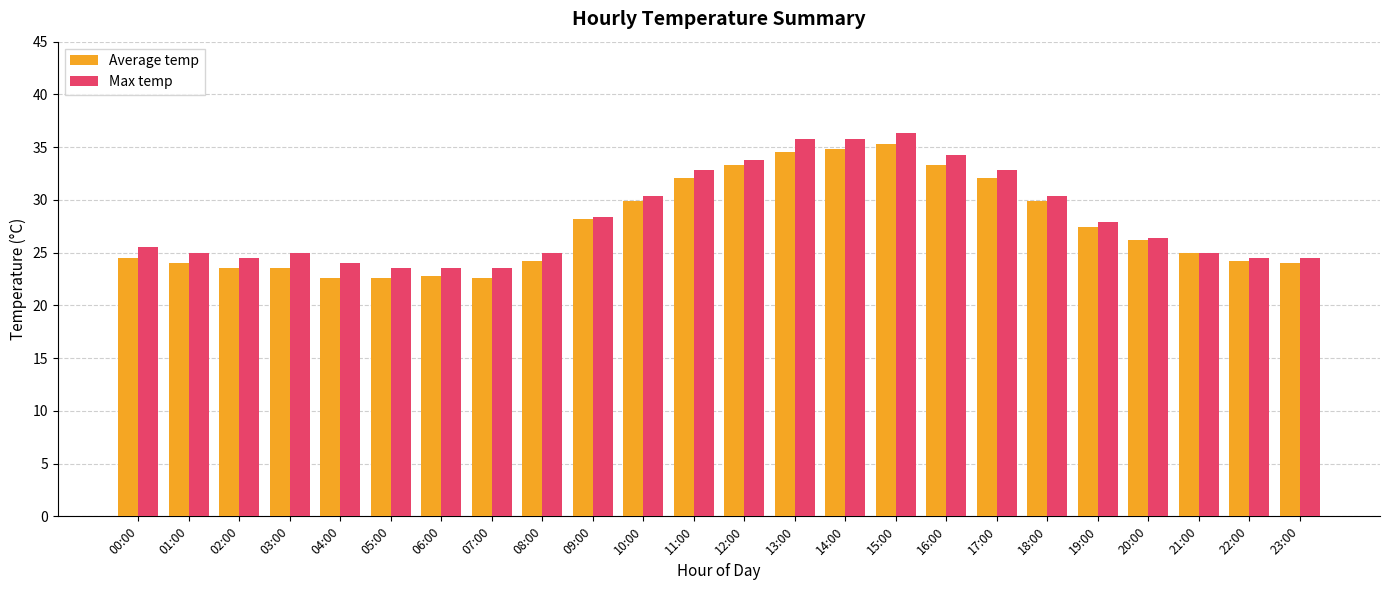

What is the difference between the highest and lowest values at 20:00?

0.2